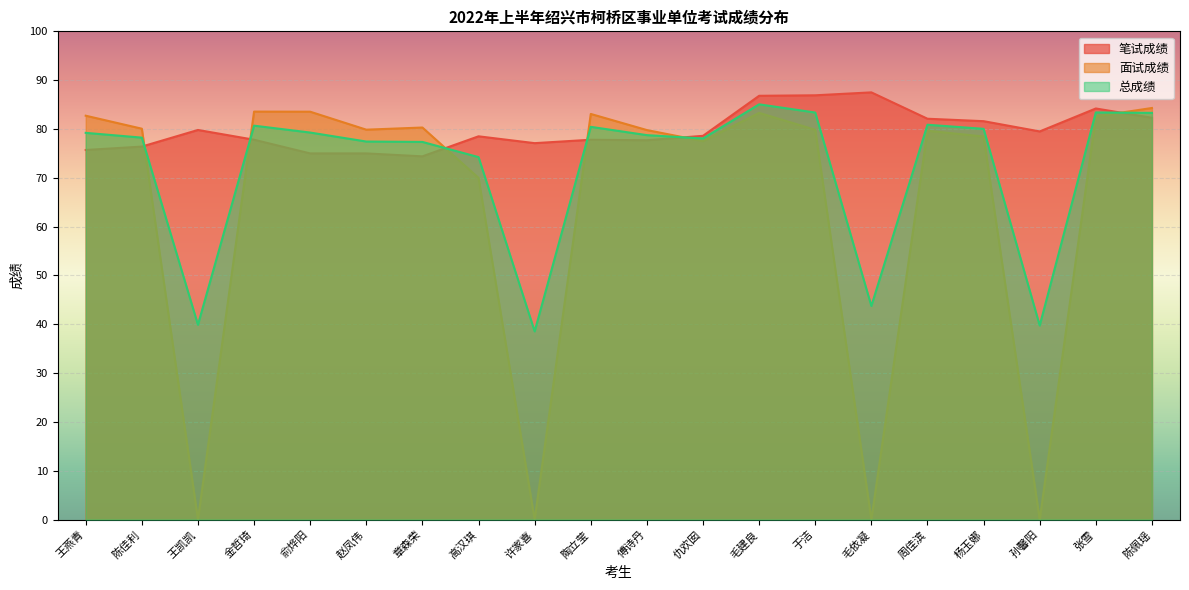

What is the maximum value shown in the chart?

87.5